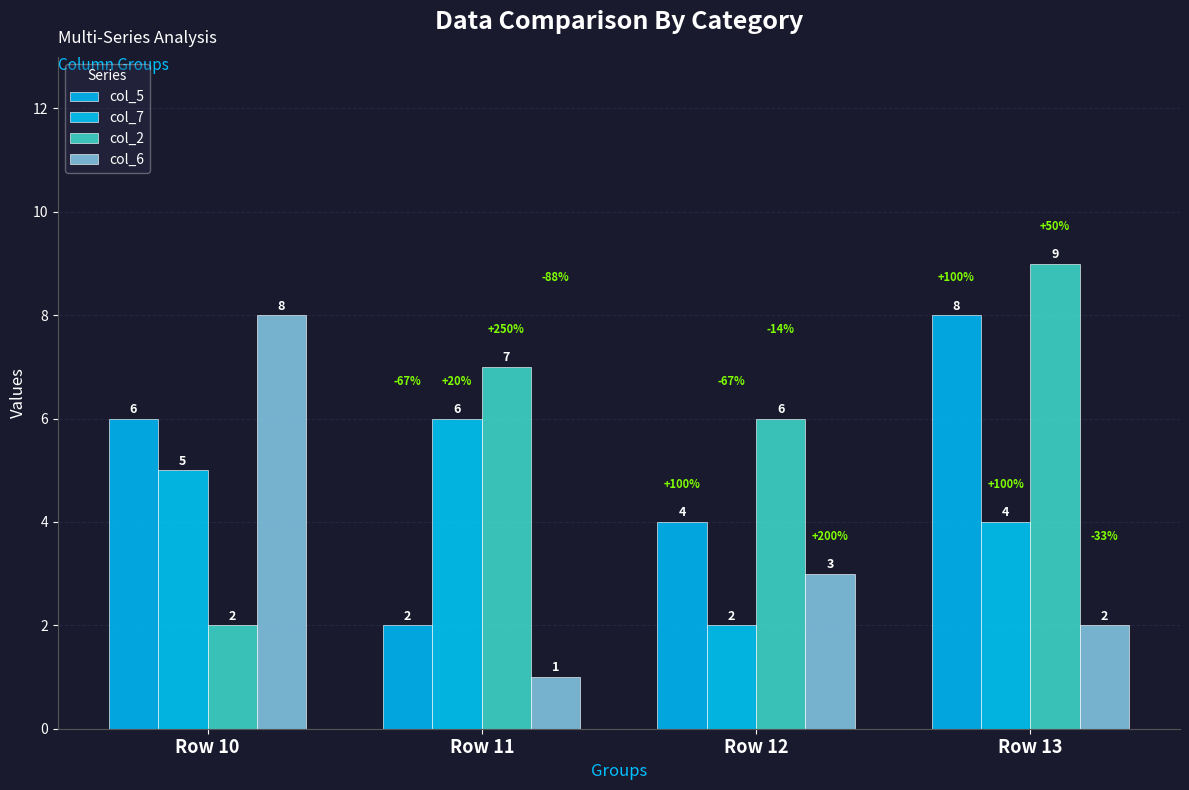

Reading left to right, list all the values displayed in this chart.

col_5: 6	2	4	8
col_7: 5	6	2	4
col_2: 2	7	6	9
col_6: 8	1	3	2